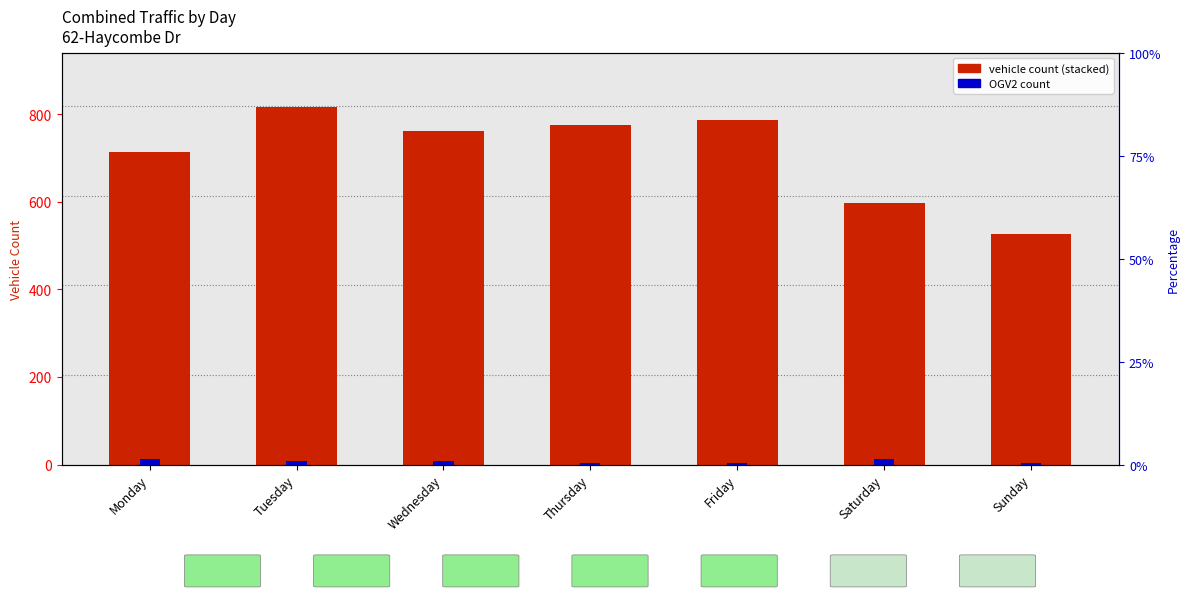

Rank the series by their maximum value, from highest to lowest.

CAR/LGV, OGV1 & PSV 2Axle, OGV1 & PSV 3 Axle, PC/MC, OGV2